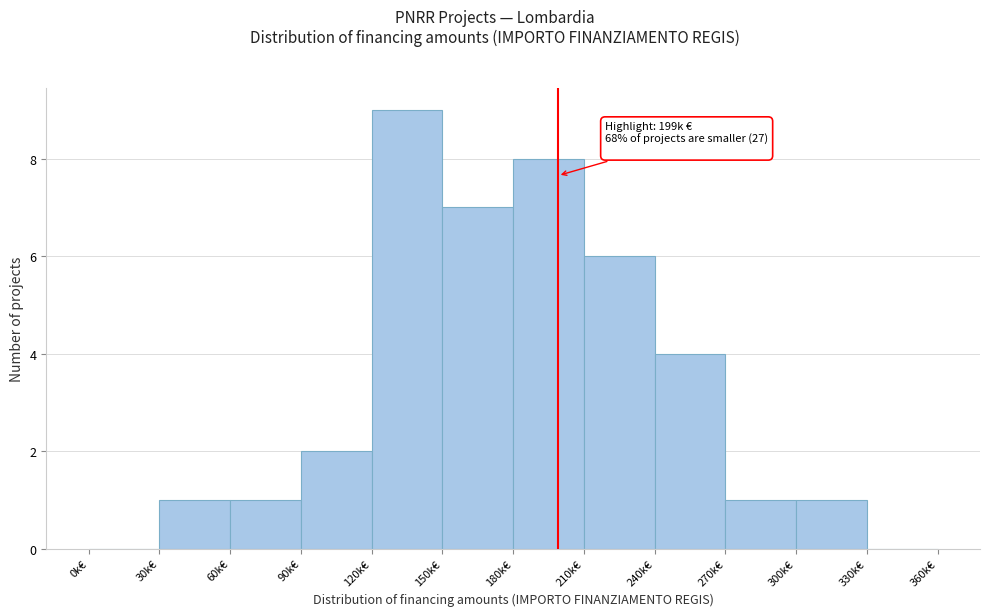

Reading left to right, list all the values displayed in this chart.

0k€=0	30k€=1	60k€=1	90k€=2	120k€=9	150k€=7	180k€=8	210k€=6	240k€=4	270k€=1	300k€=1	330k€=0